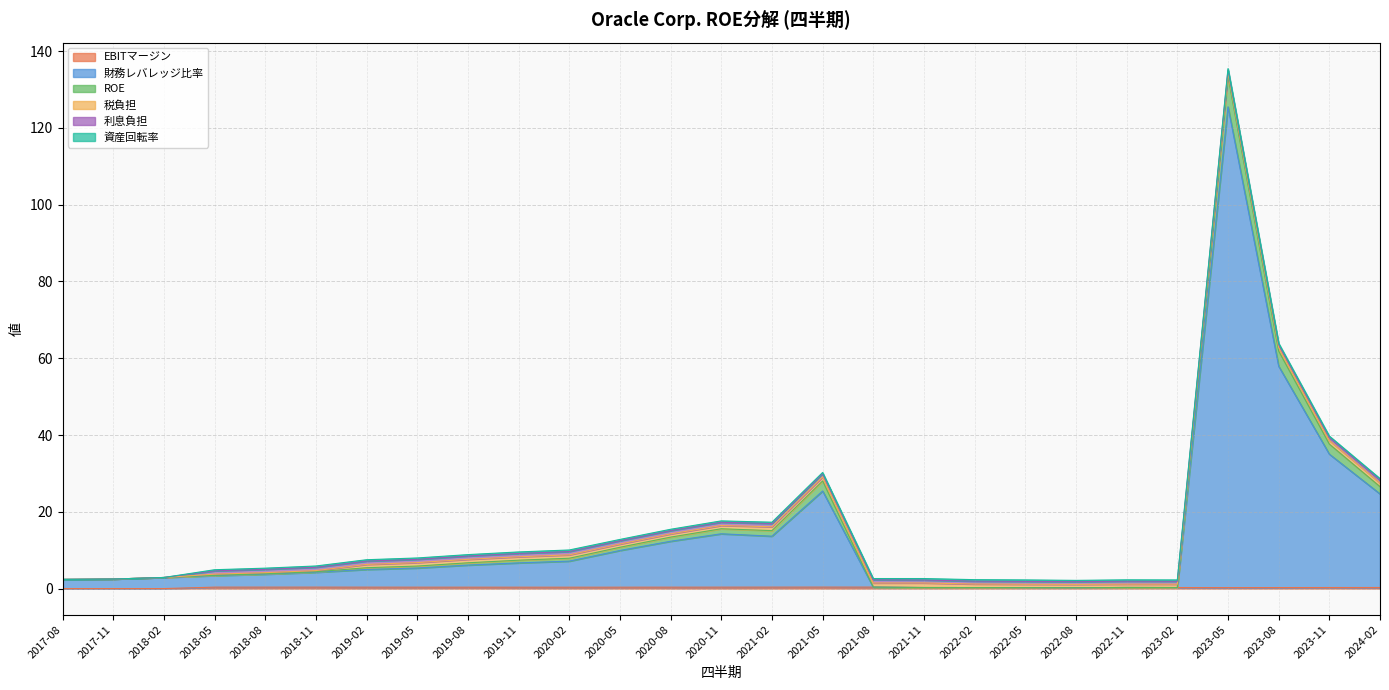

What is the maximum value for 財務レバレッジ比率?

125.5